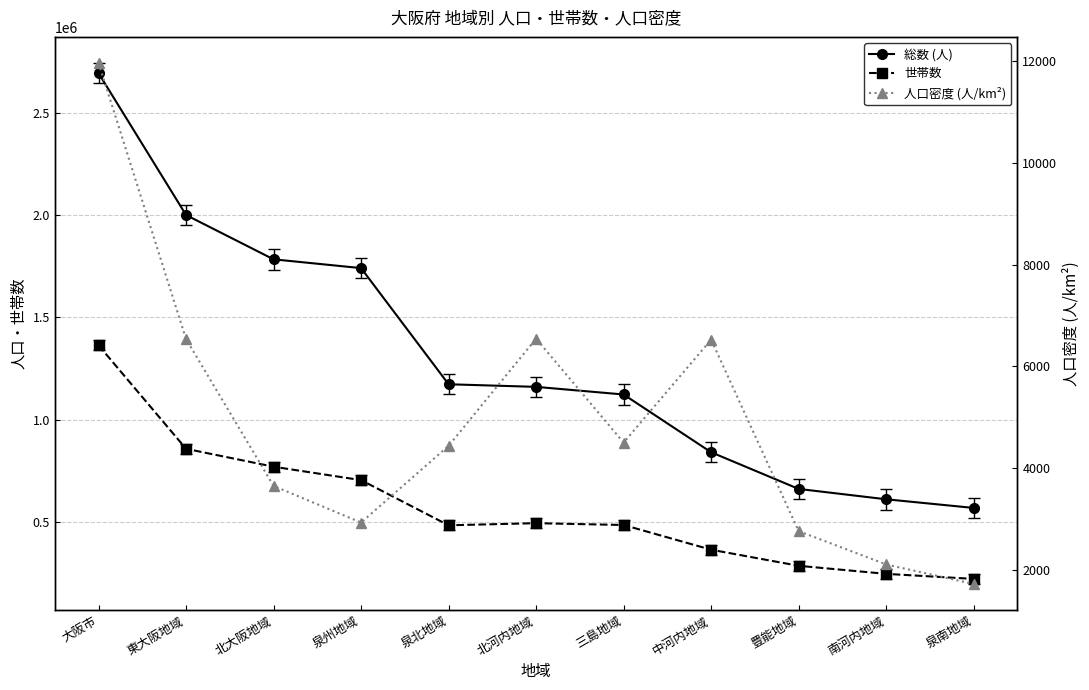

Read the 世帯数 value at 大阪市, to the nearest 50.

1363600